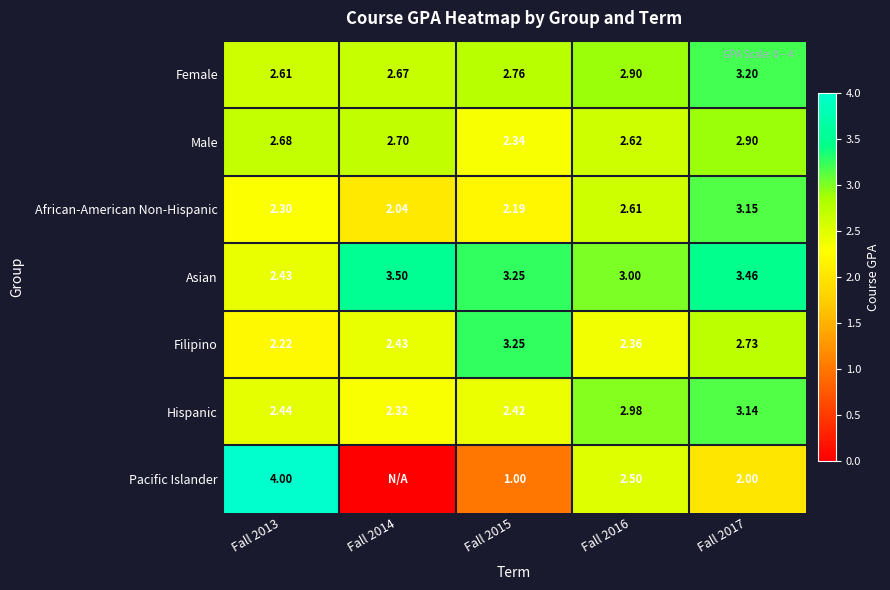

Rank the series at Fall 2017 from lowest to highest value.

Pacific Islander, Filipino, Male, Hispanic, African-American Non-Hispanic, Female, Asian